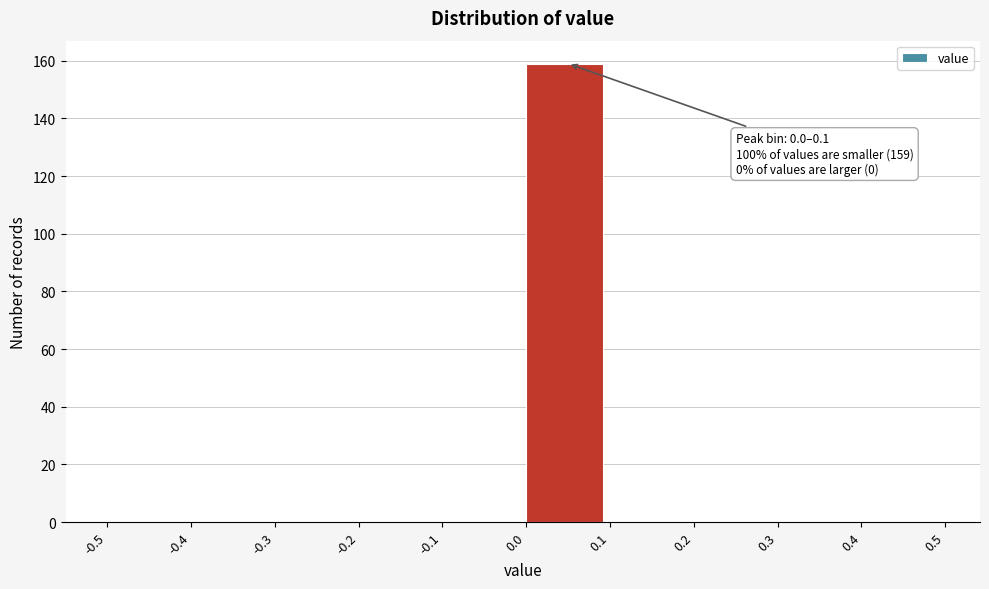

Which range on the x-axis has the tallest bar?

0.0 to 0.1